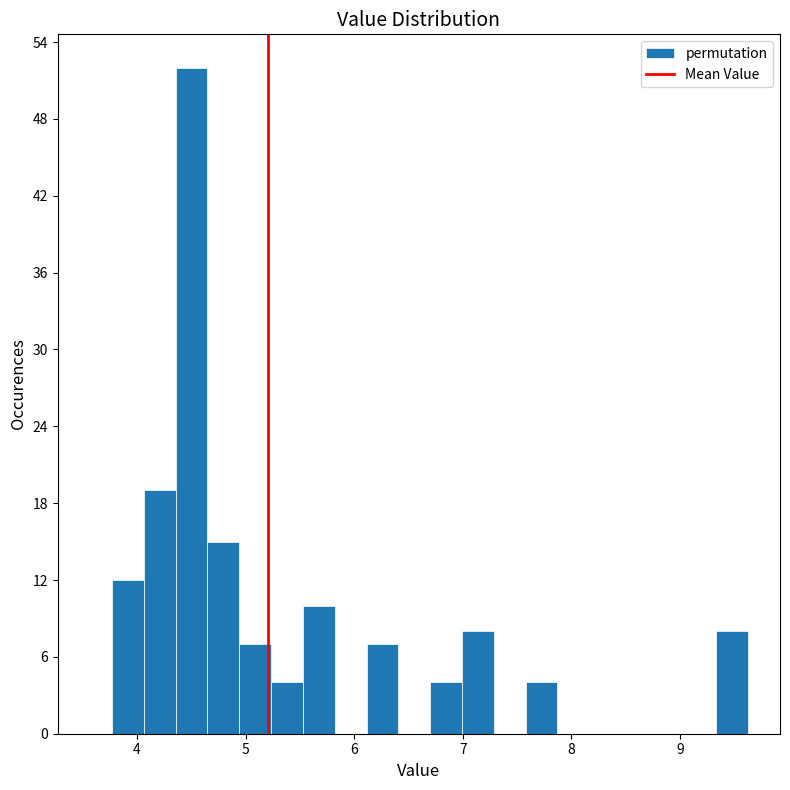

Read against the x-axis, roughly where is the centre of the tallest bar?

4.5